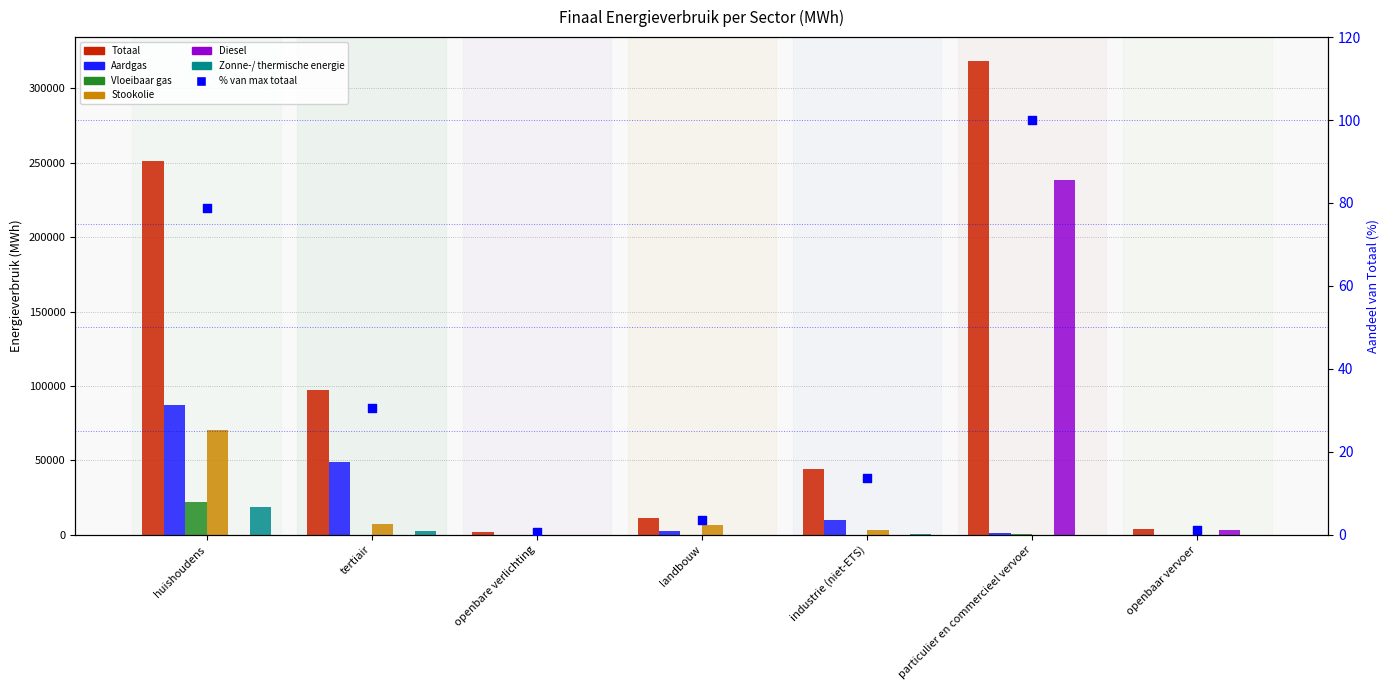

Is the value of Totaal at particulier en commercieel vervoer greater than the value of Stookolie at openbare verlichting?

Yes